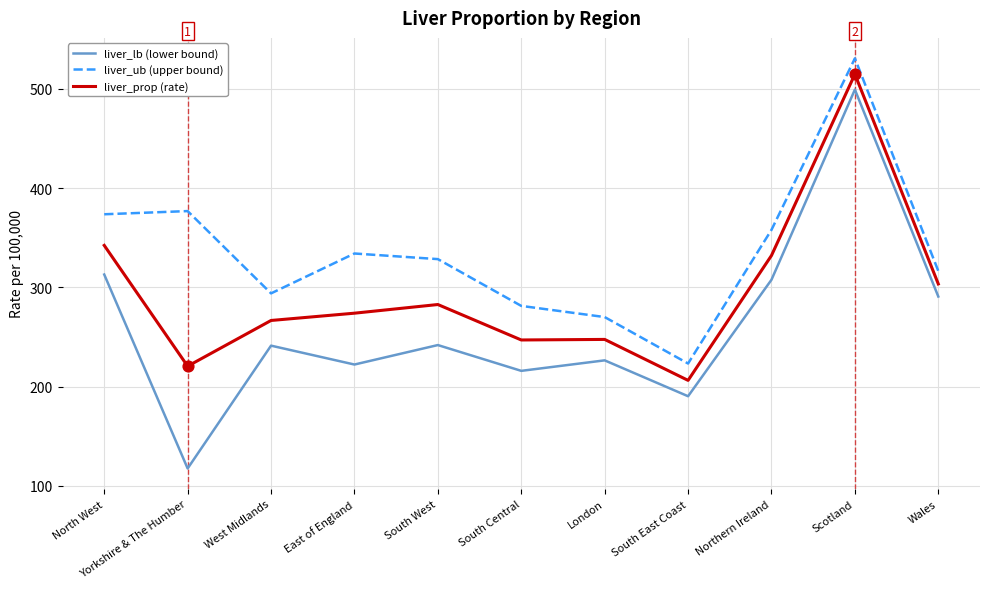

What is the total value across all series at Wales?

910.6